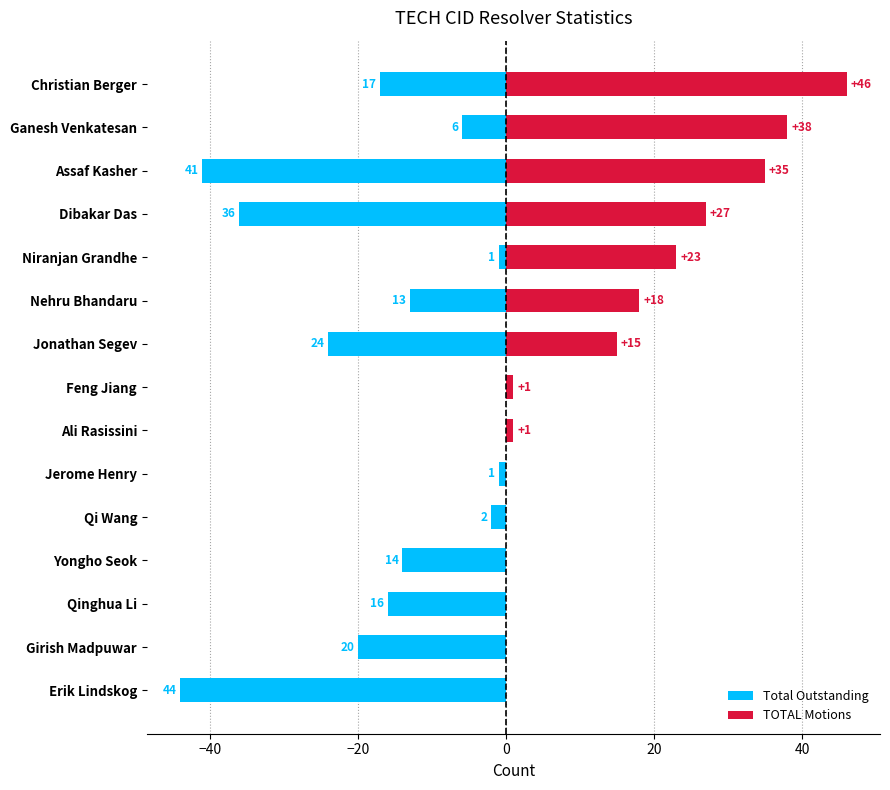

What is the spread (max minus min) of values at Qi Wang?

2